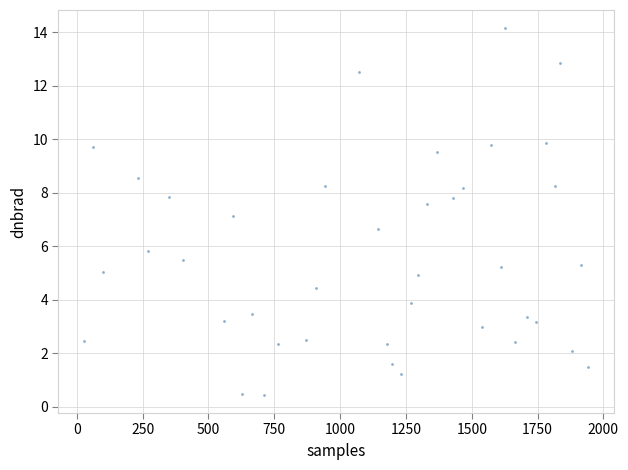

What is the range of Y values (max minus min)?

13.7